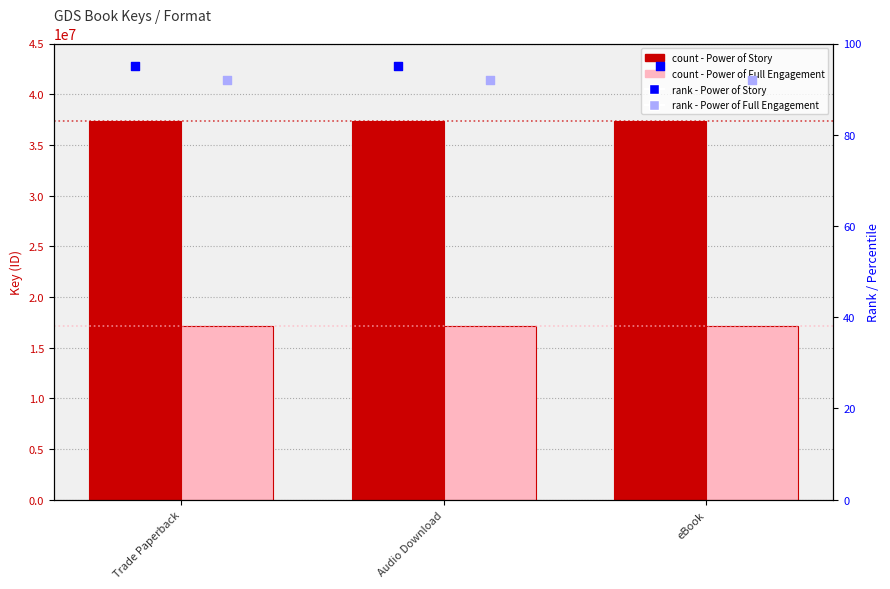

Which series has the largest total across all categories?

Power of Story